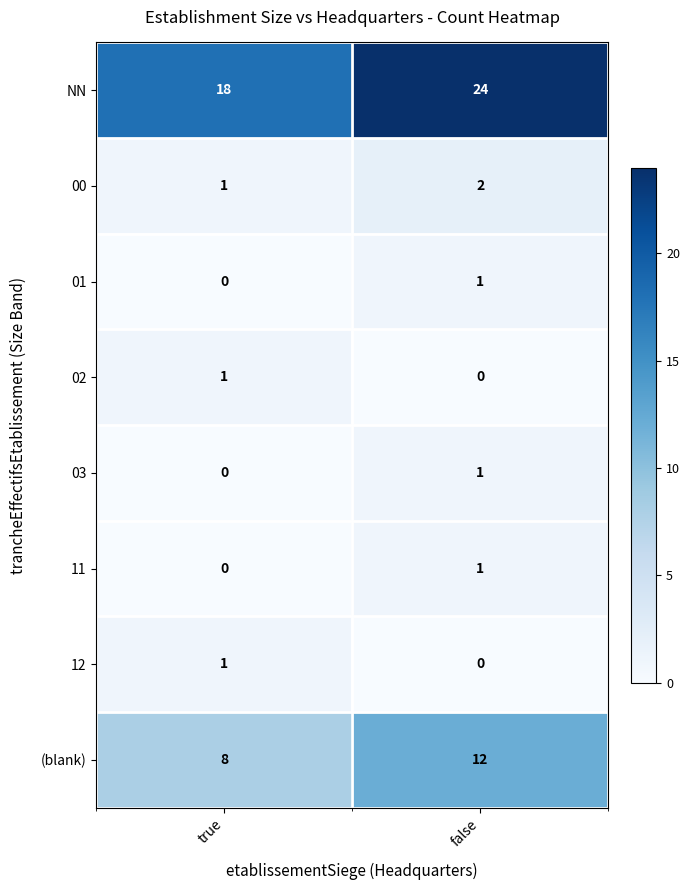

Which series has the widest spread of values?

NN